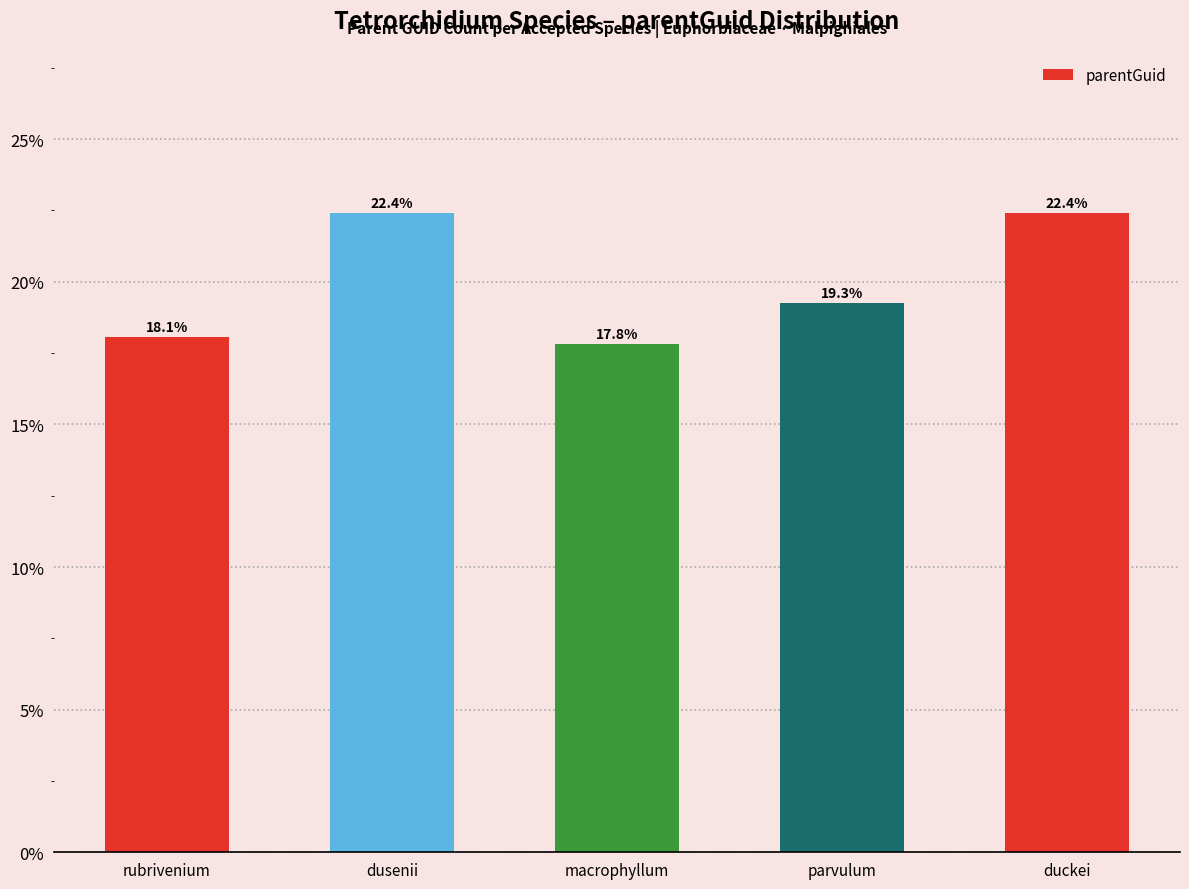

Does the chart contain any negative values?

No